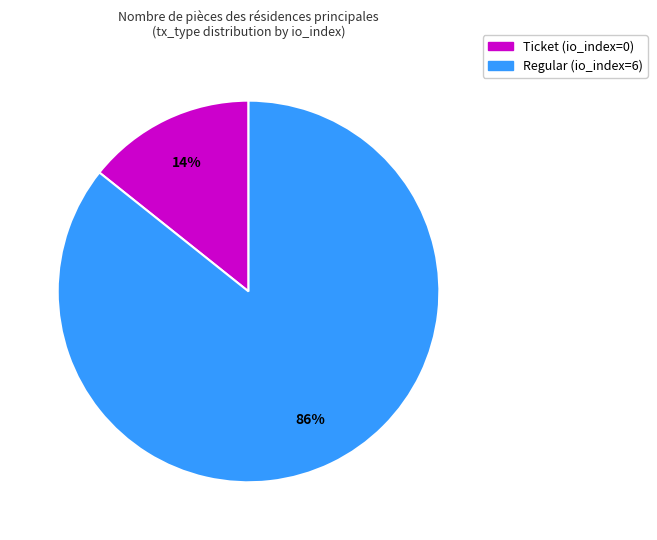

To the nearest percent, what is the average slice percentage?

50%